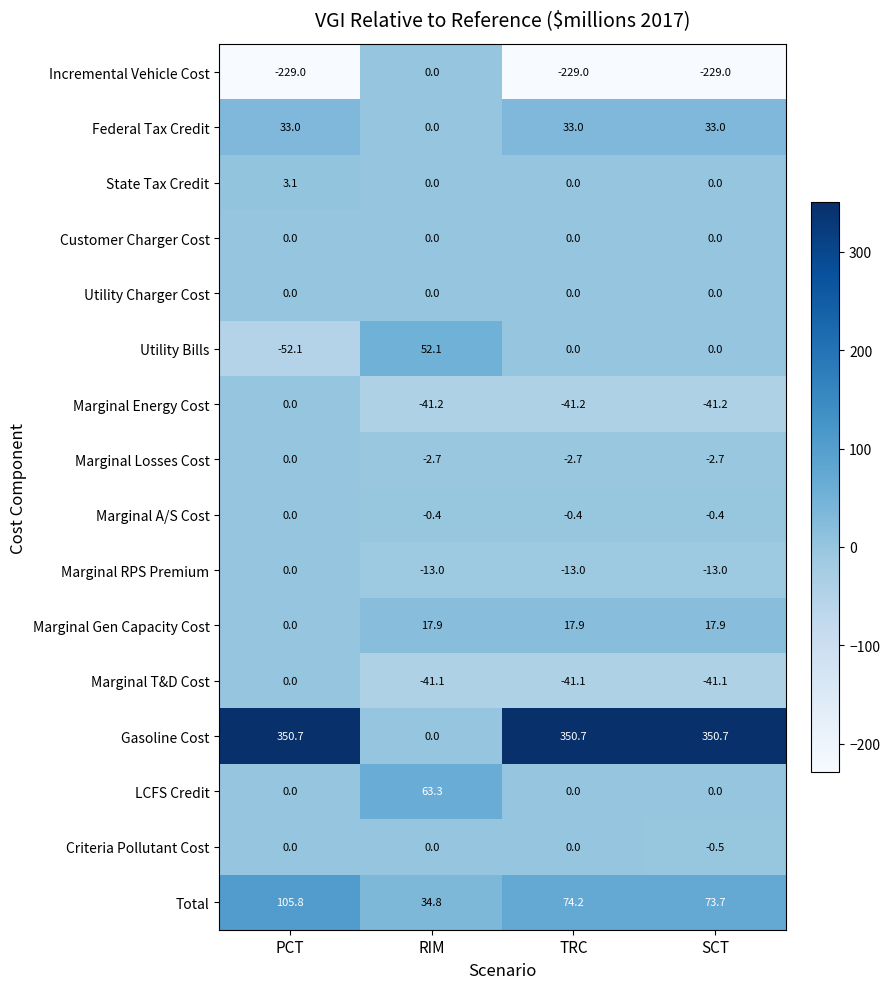

Which category has the lowest value in the Criteria Pollutant Cost series?

SCT